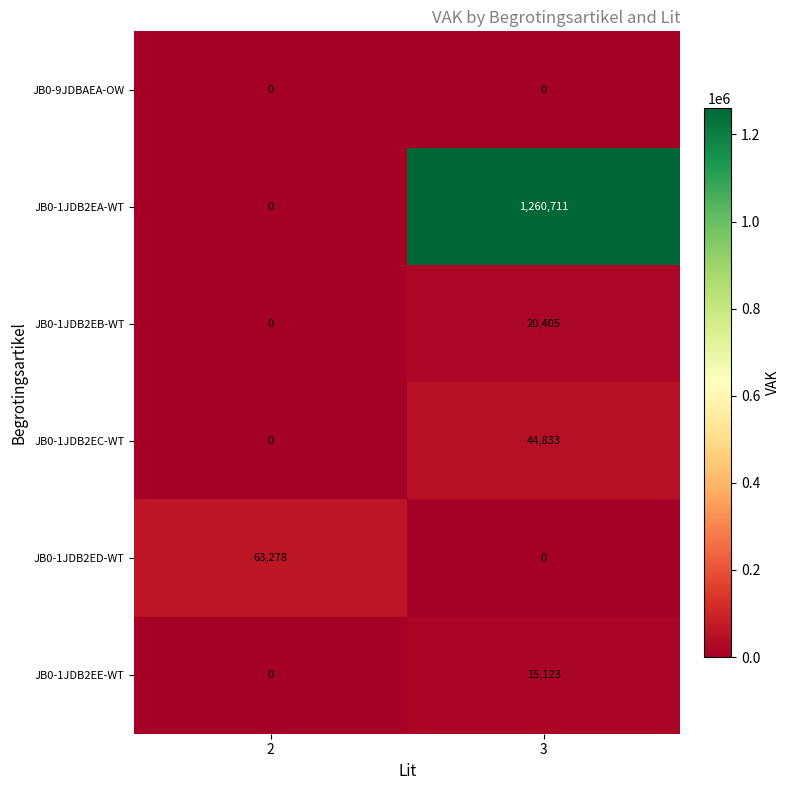

What is the difference between the maximum and minimum values in the JB0-1JDB2EC-WT series?

44833